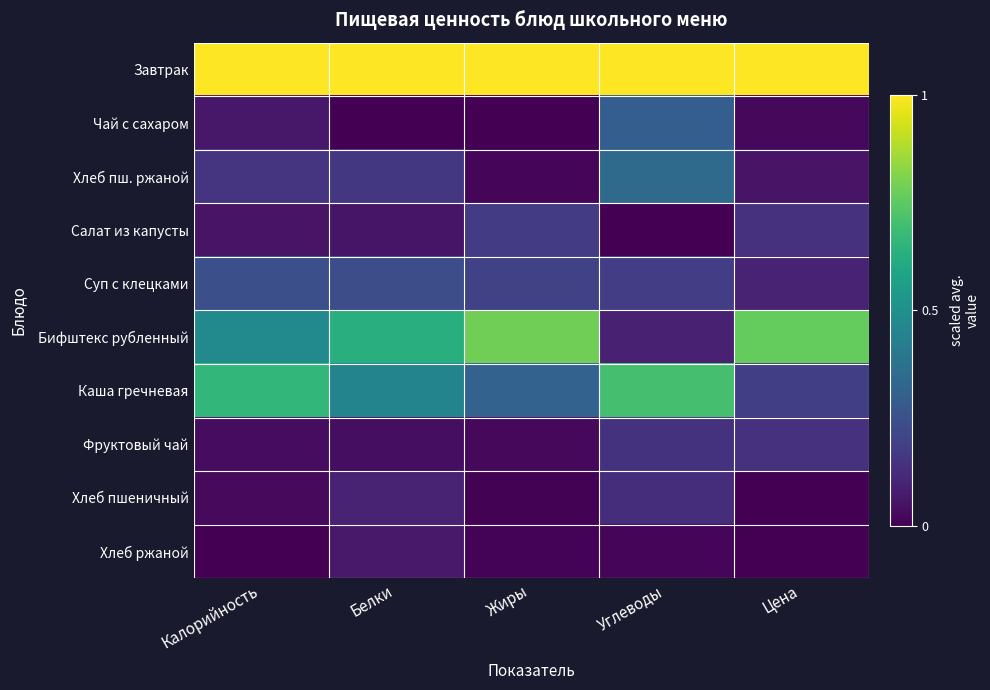

Rank the series at Калорийность from highest to lowest value.

Завтрак, Каша гречневая, Бифштекс рубленный, Суп с клецками, Хлеб пш. ржаной, Чай с сахаром, Салат из капусты, Фруктовый чай, Хлеб пшеничный, Хлеб ржаной